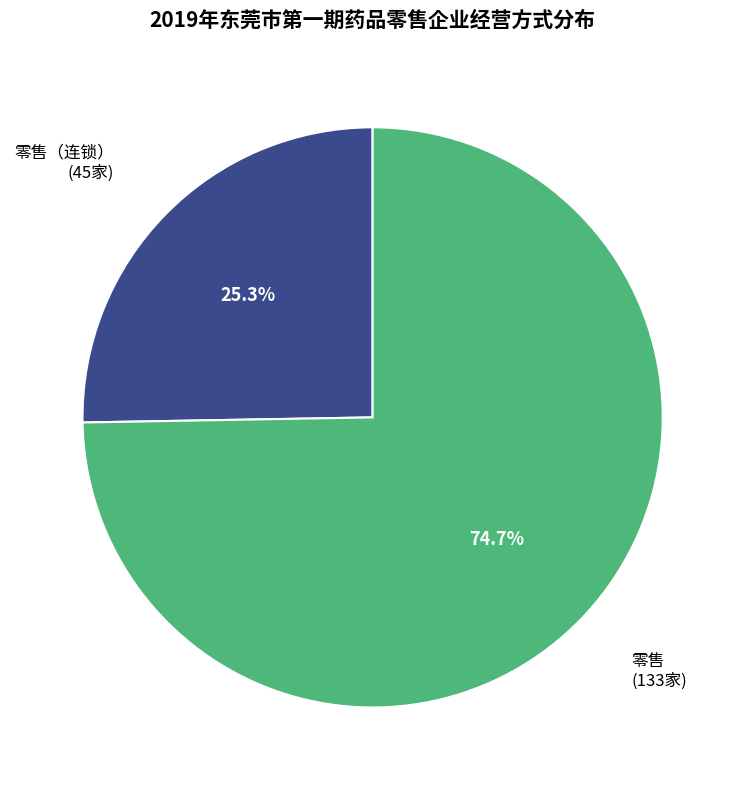

To the nearest percent, what is the difference between the 零售 and 零售（连锁） slice percentages?

49%